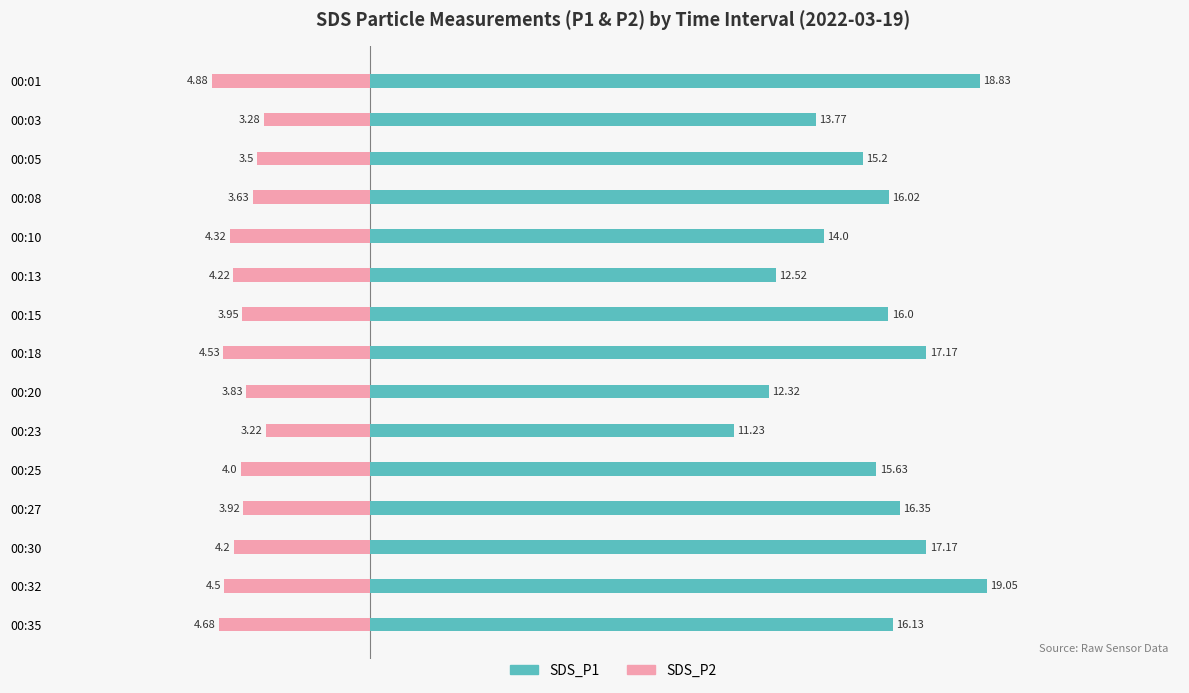

Reading left to right, transcribe all the data shown in this chart.

SDS_P1: 18.8	13.8	15.2	16.0	14.0	12.5	16.0	17.2	12.3	11.2	15.6	16.4	17.2	19.1	16.1
SDS_P2: -4.9	-3.3	-3.5	-3.6	-4.3	-4.2	-4.0	-4.5	-3.8	-3.2	-4.0	-3.9	-4.2	-4.5	-4.7